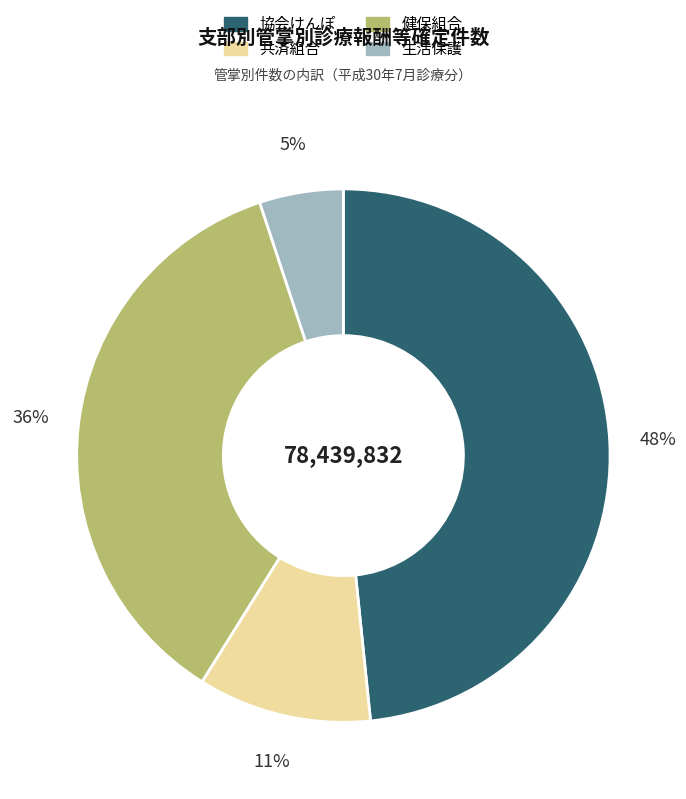

To the nearest percent, what is the average slice percentage?

25%